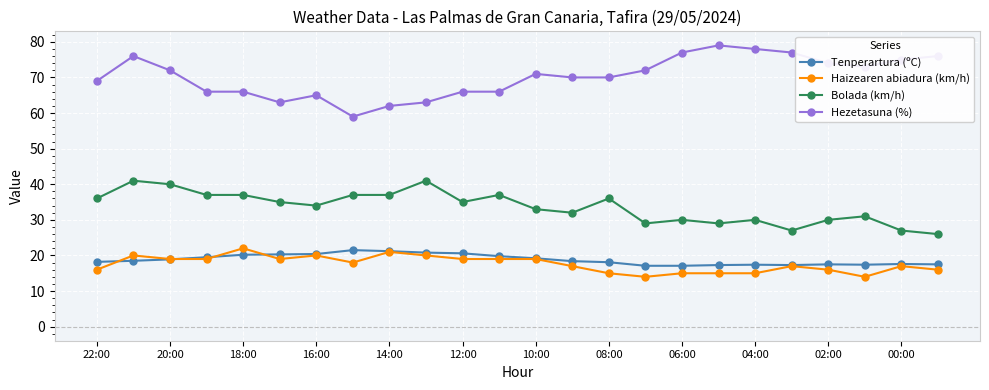

What is the lowest value of the Bolada (km/h) series?

26.0